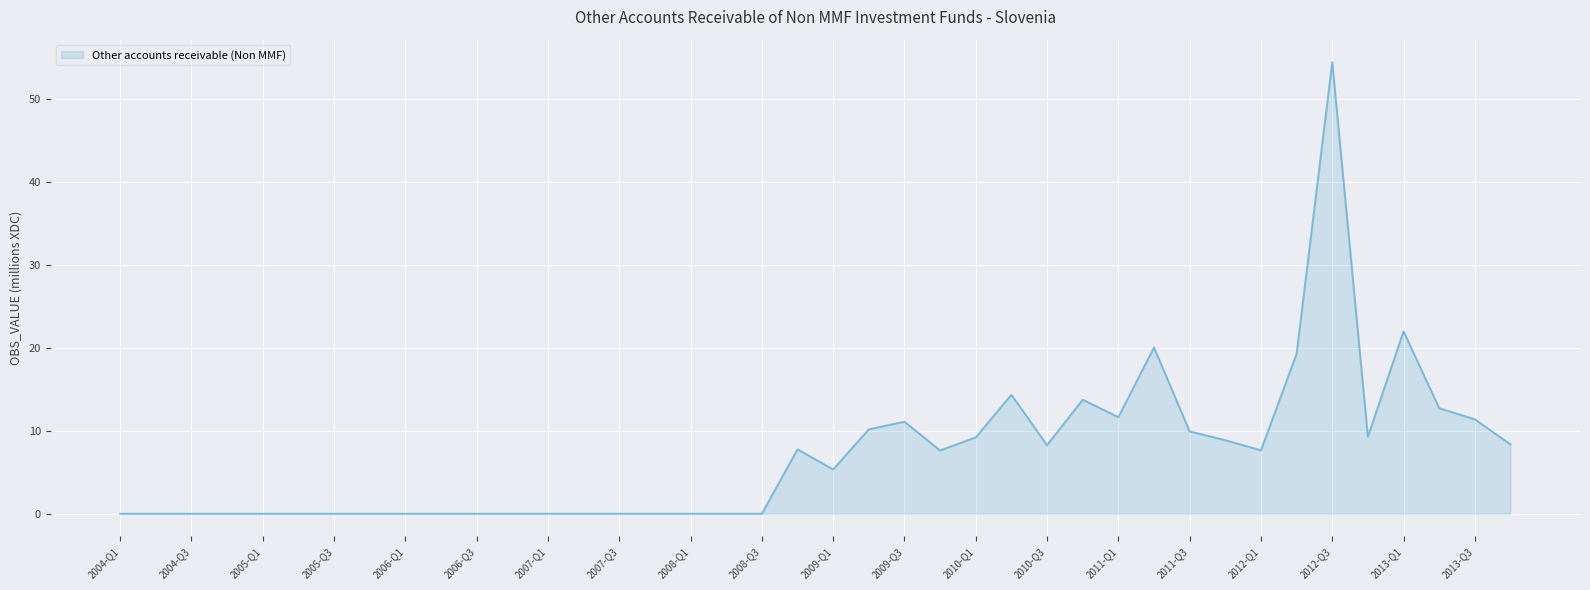

Reading left to right, extract all data points from this chart.

0.0	0.0	0.0	0.0	0.0	0.0	0.0	0.0	0.0	0.0	0.0	0.0	0.0	0.0	0.0	0.0	0.0	0.0	0.0	7.8	5.3	10.2	11.1	7.6	9.2	14.3	8.3	13.8	11.7	20.1	9.9	8.9	7.7	19.3	54.4	9.3	22.0	12.7	11.4	8.4